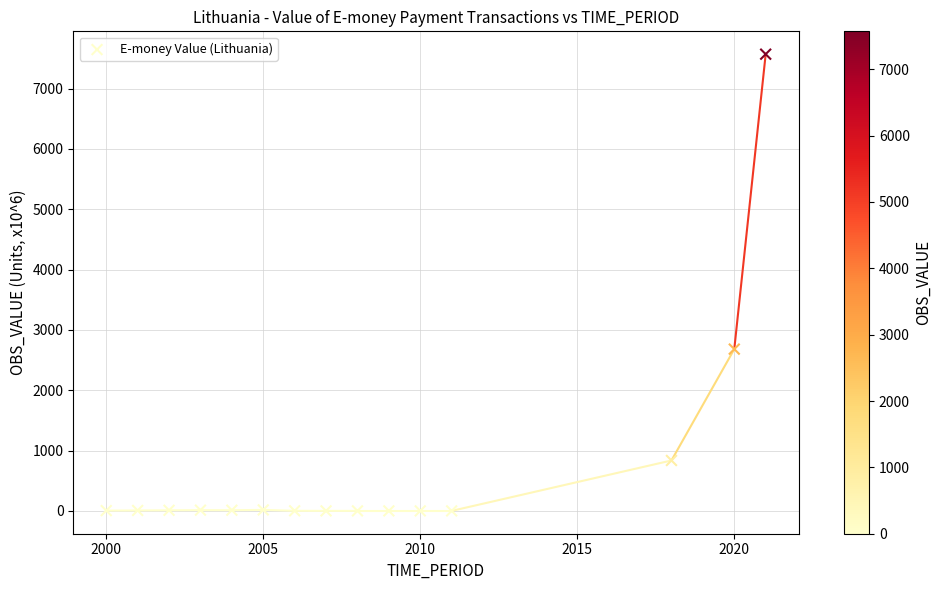

What Y value in the scatter plot is closest to 3785?

2682.0